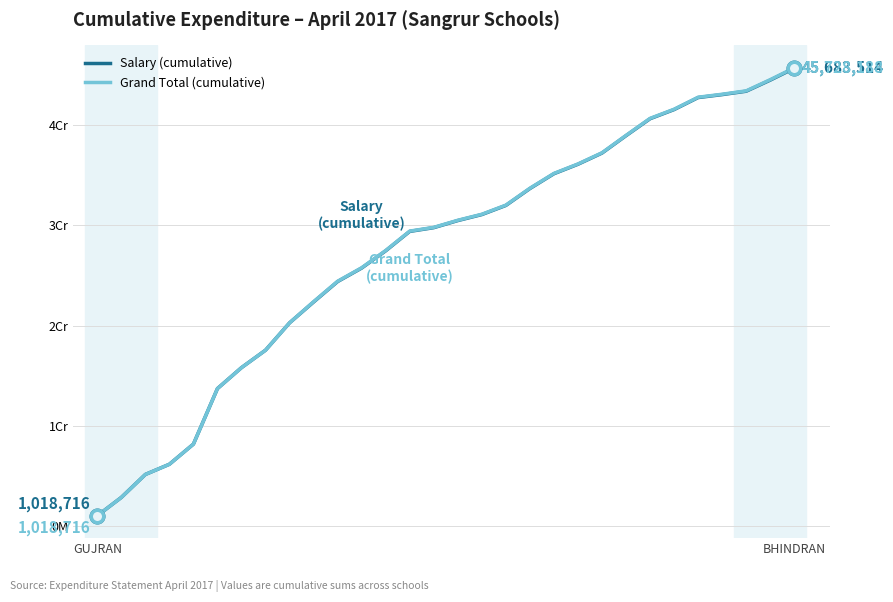

What are all the series names shown in the legend?

Salary (cumulative), Grand Total (cumulative)